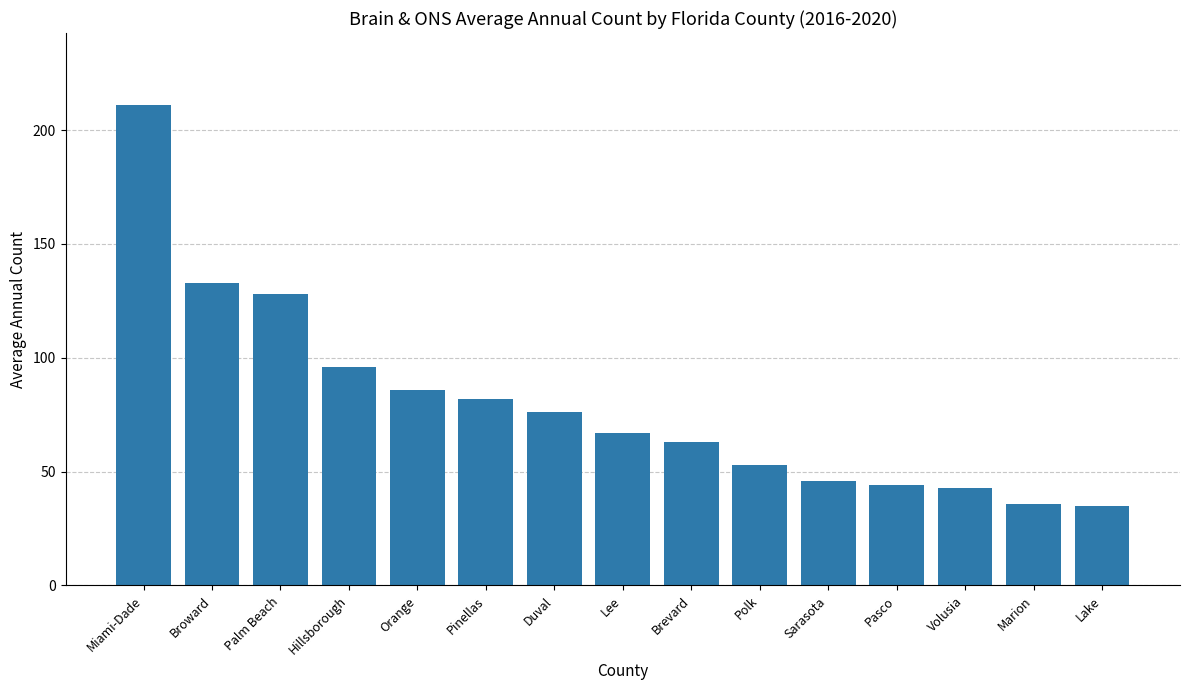

What position from the right is Orange?

11